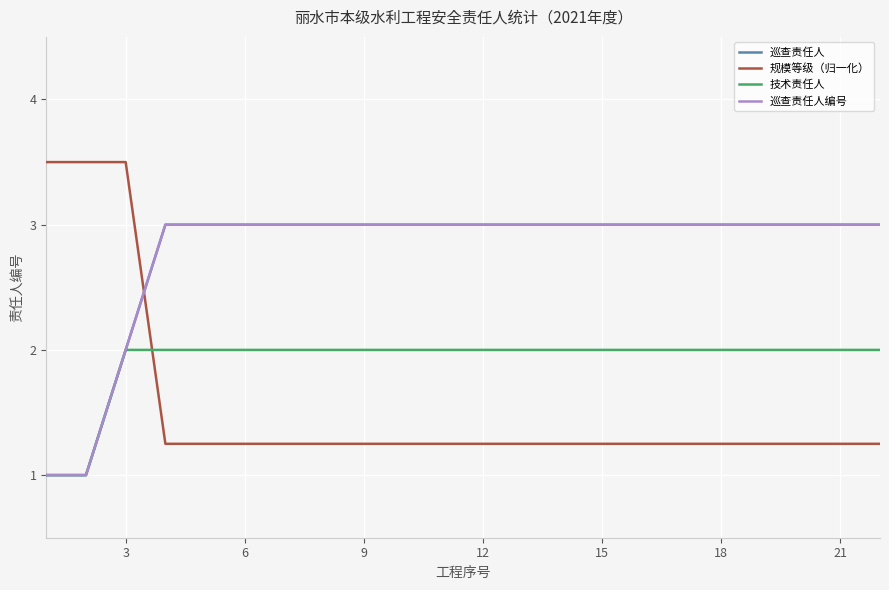

Does the chart have visible grid lines?

Yes